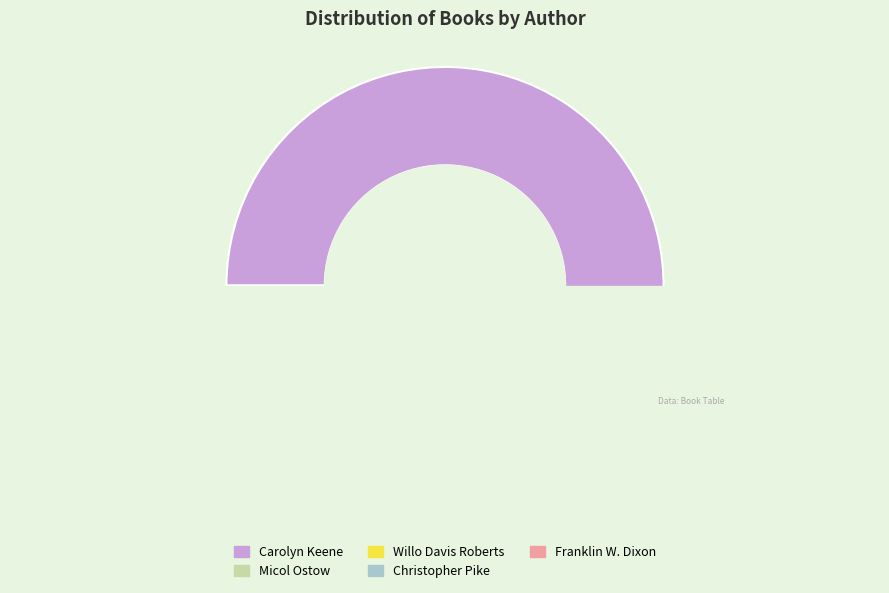

Count the number of slices in the pie.

5